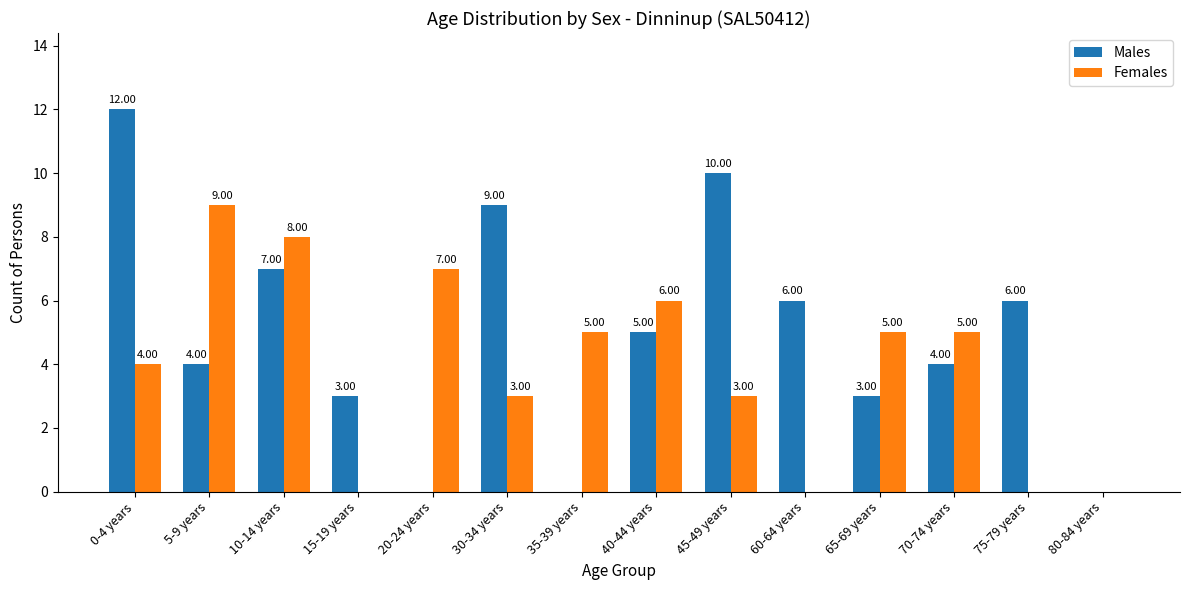

At which label does Females reach its peak?

5-9 years